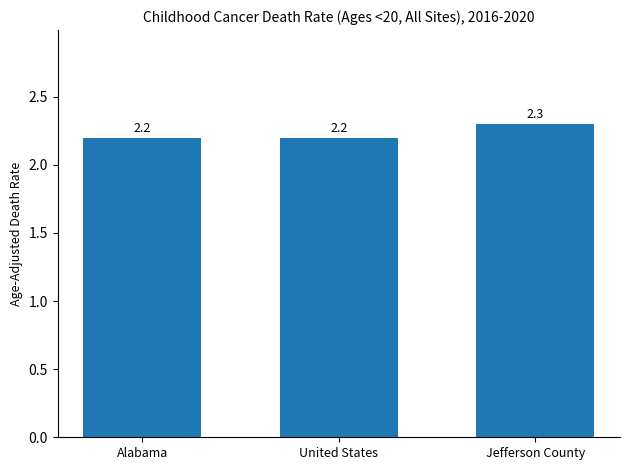

What is the difference between the maximum and second lowest values?

0.1